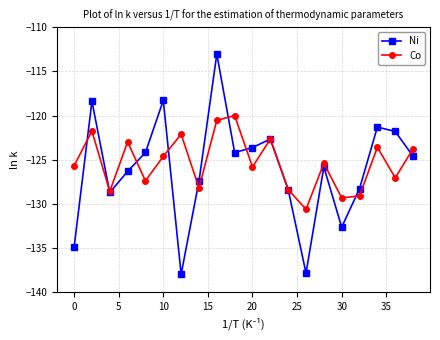

Rank the series by their average value, from lowest to highest.

Ni, Co